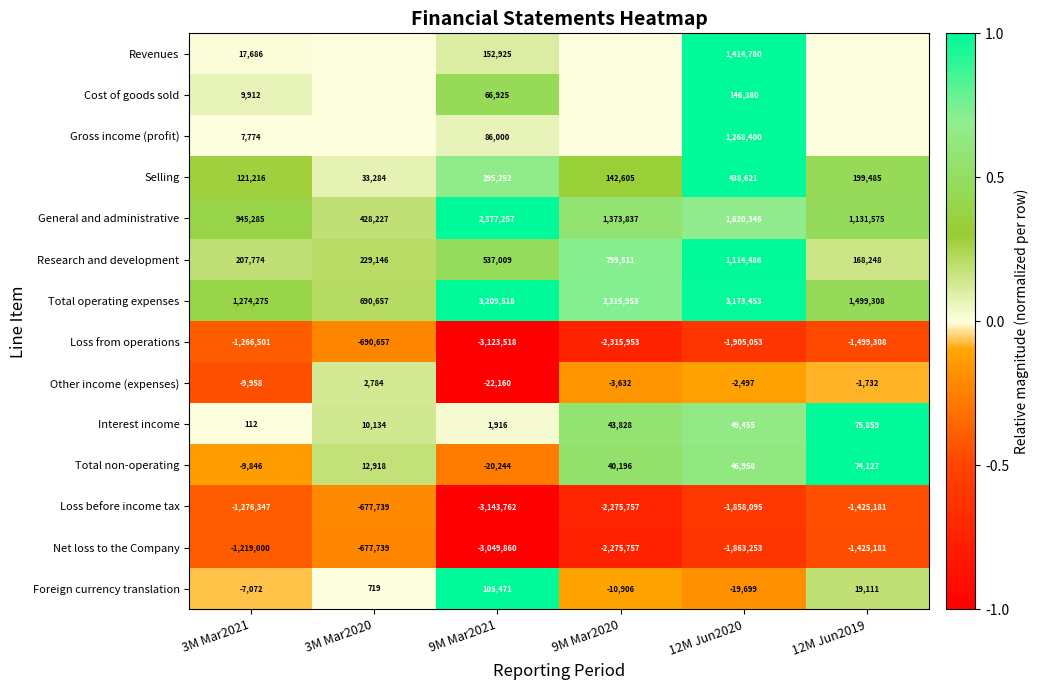

Count the number of categories in the chart.

6